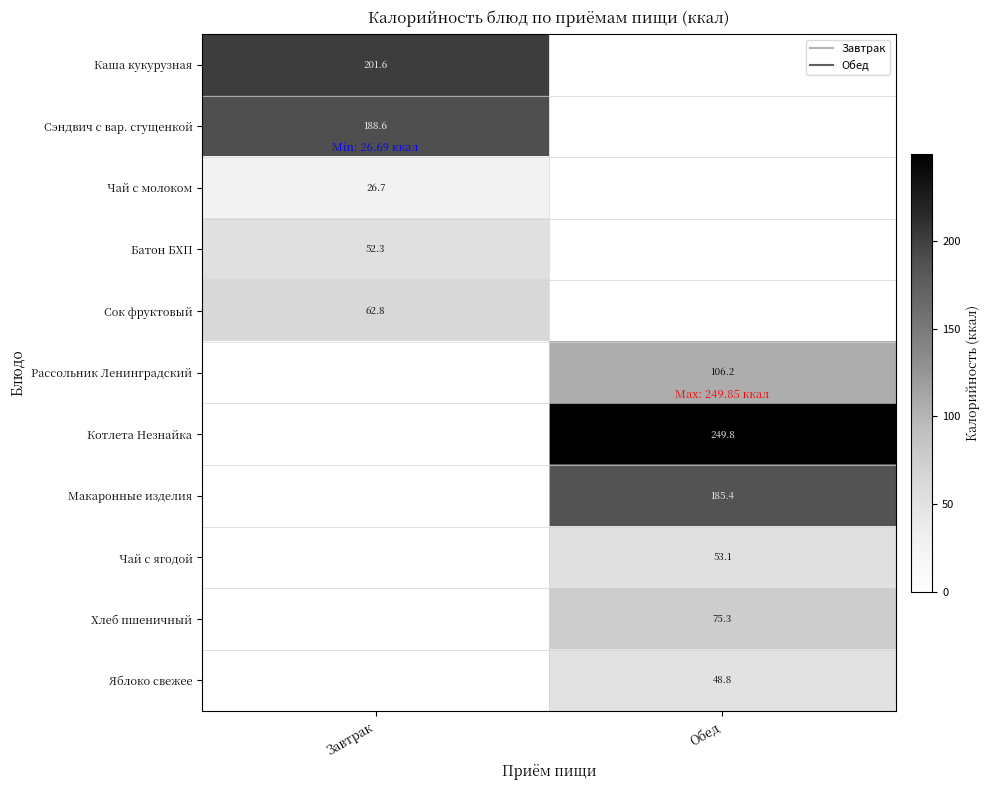

Which label corresponds to the largest value in the chart?

Обед